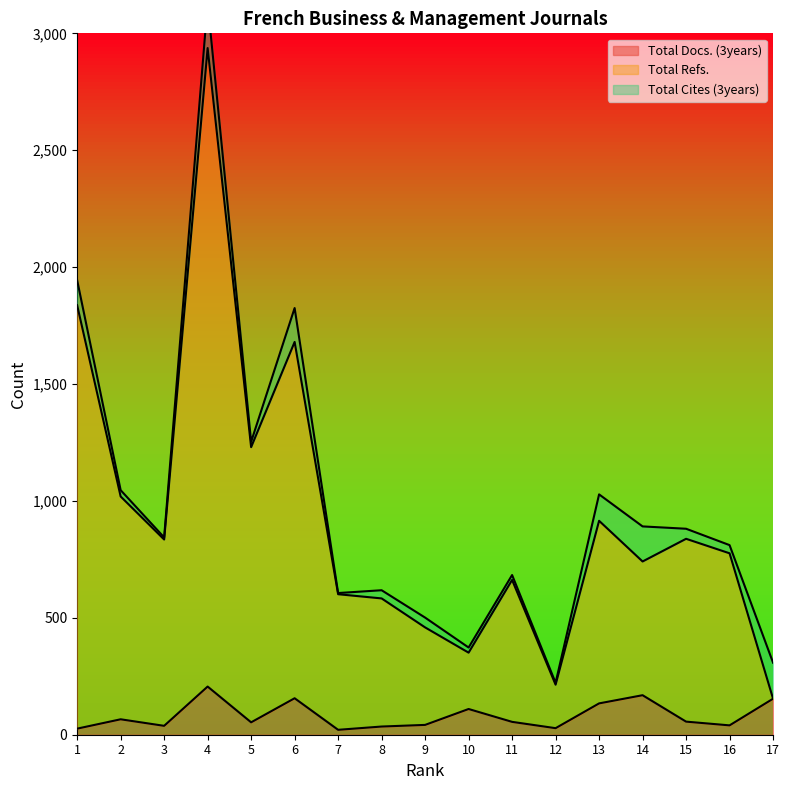

Which category has the lowest value in the Total Docs. (3years) series?

7